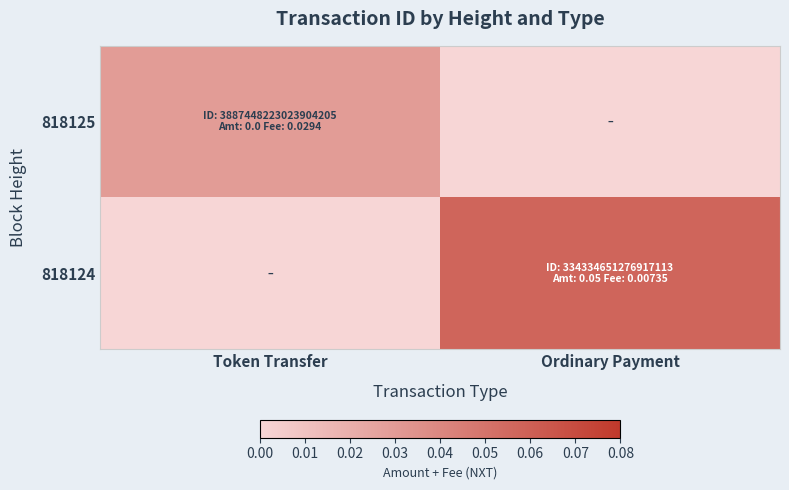

Which has a higher value, Ordinary Payment or Token Transfer?

Token Transfer